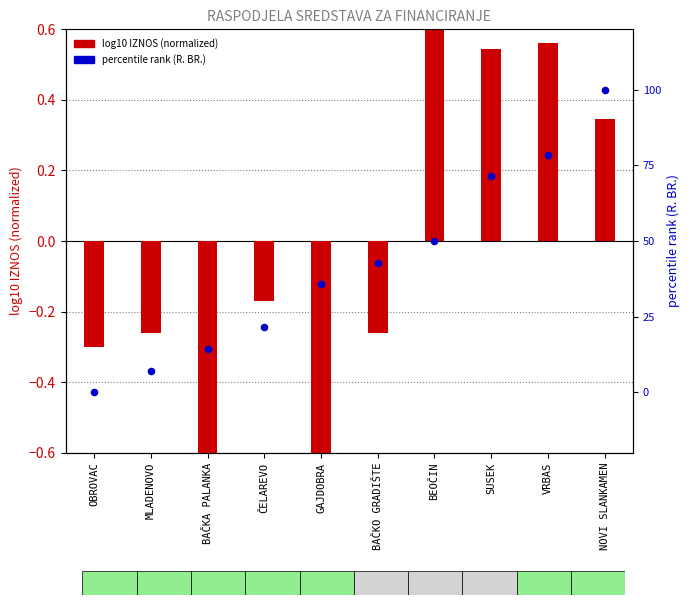

Which series has the largest total across all categories?

R. BR. (percentile rank)